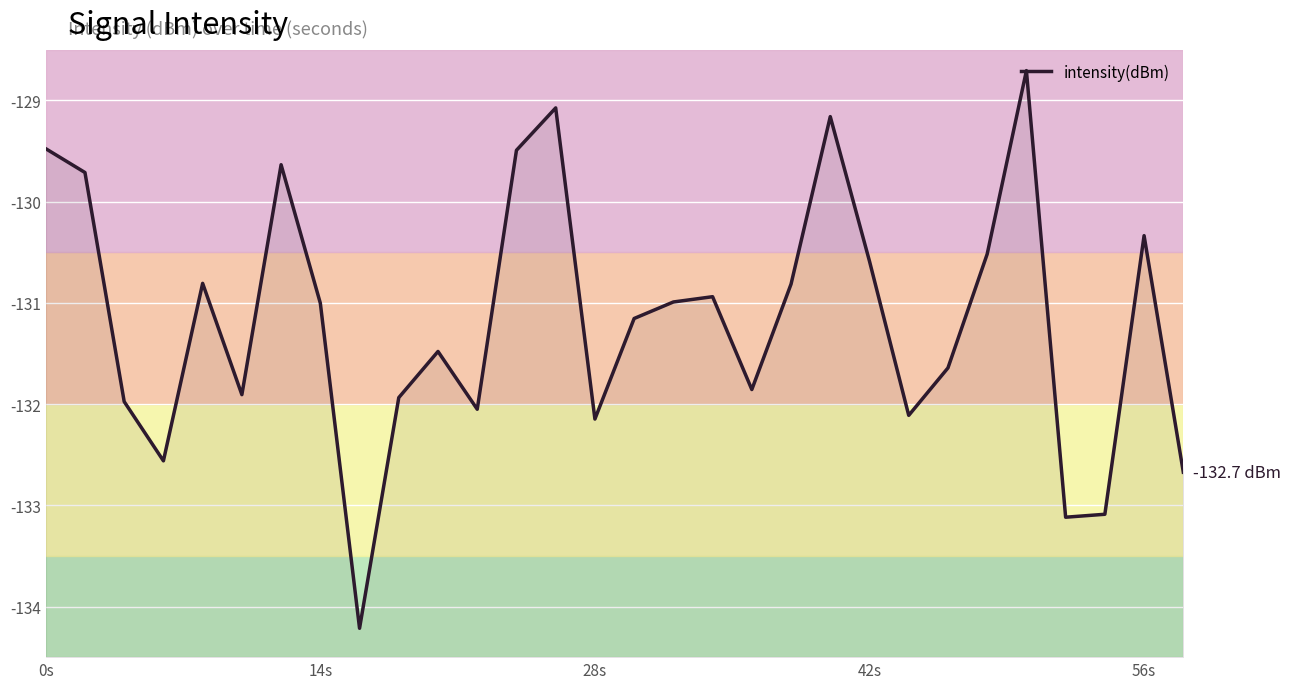

How many distinct data groups are displayed?

1